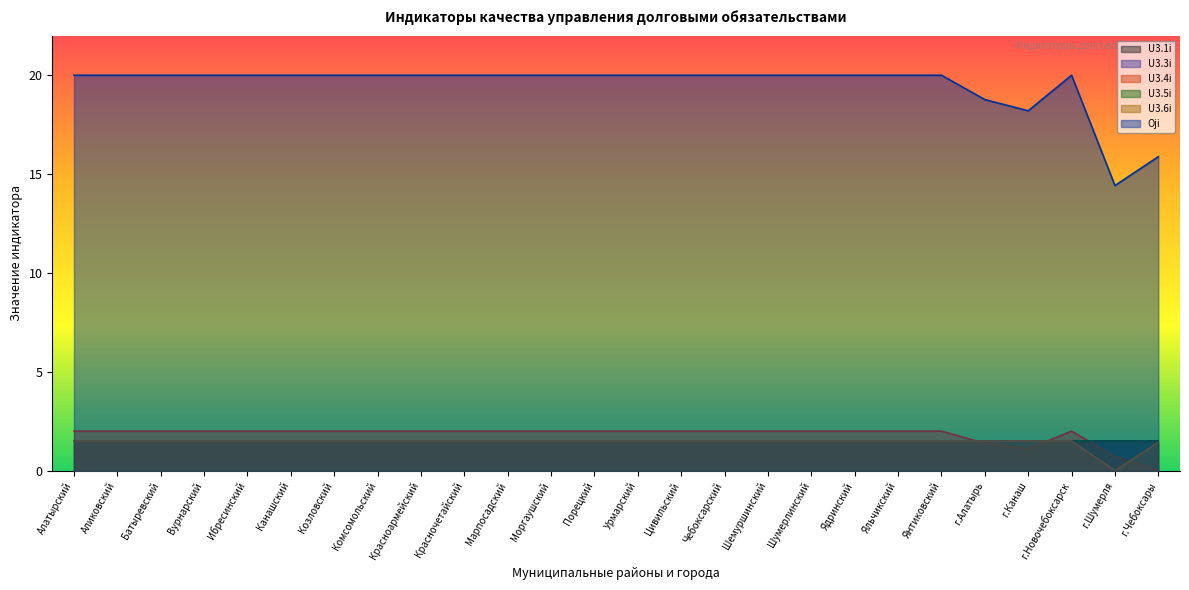

What is the sum of the U3.6i values at Моргаушский and Ибресинский?

3.0